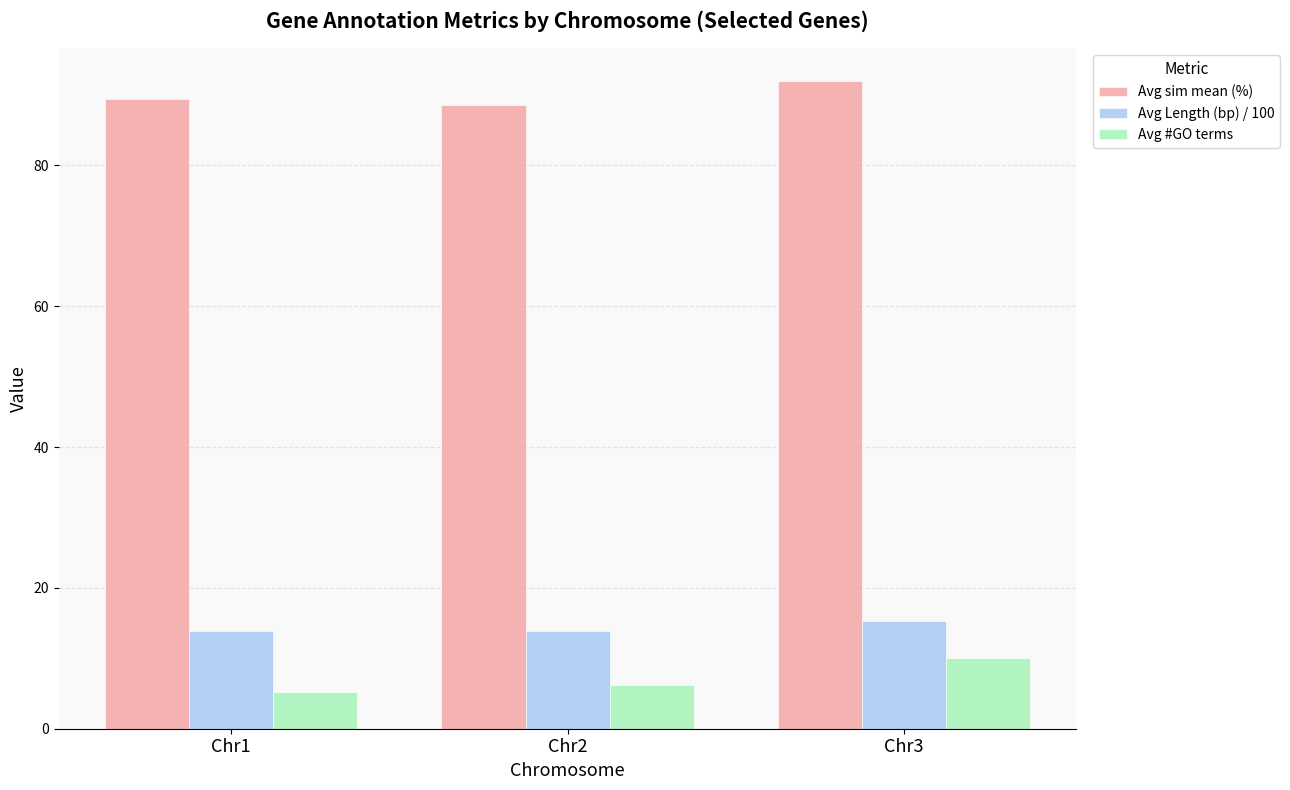

The Avg sim mean (%) series shows 146.6 at Chr3. True or false?

False